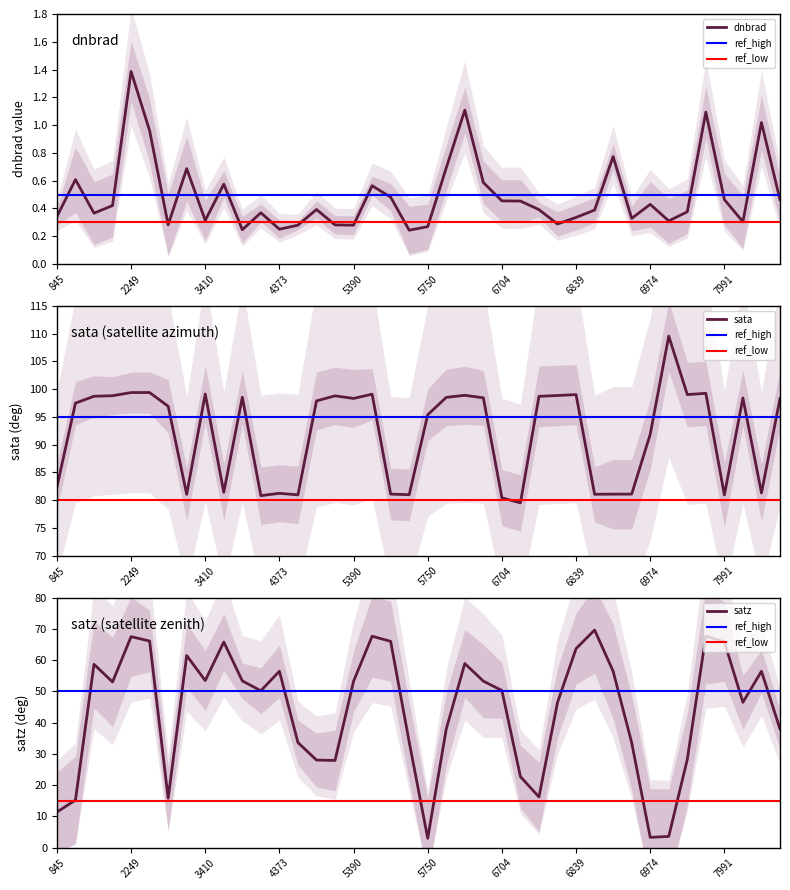

What is the difference between the satz values at 7991 and 6704?

15.6